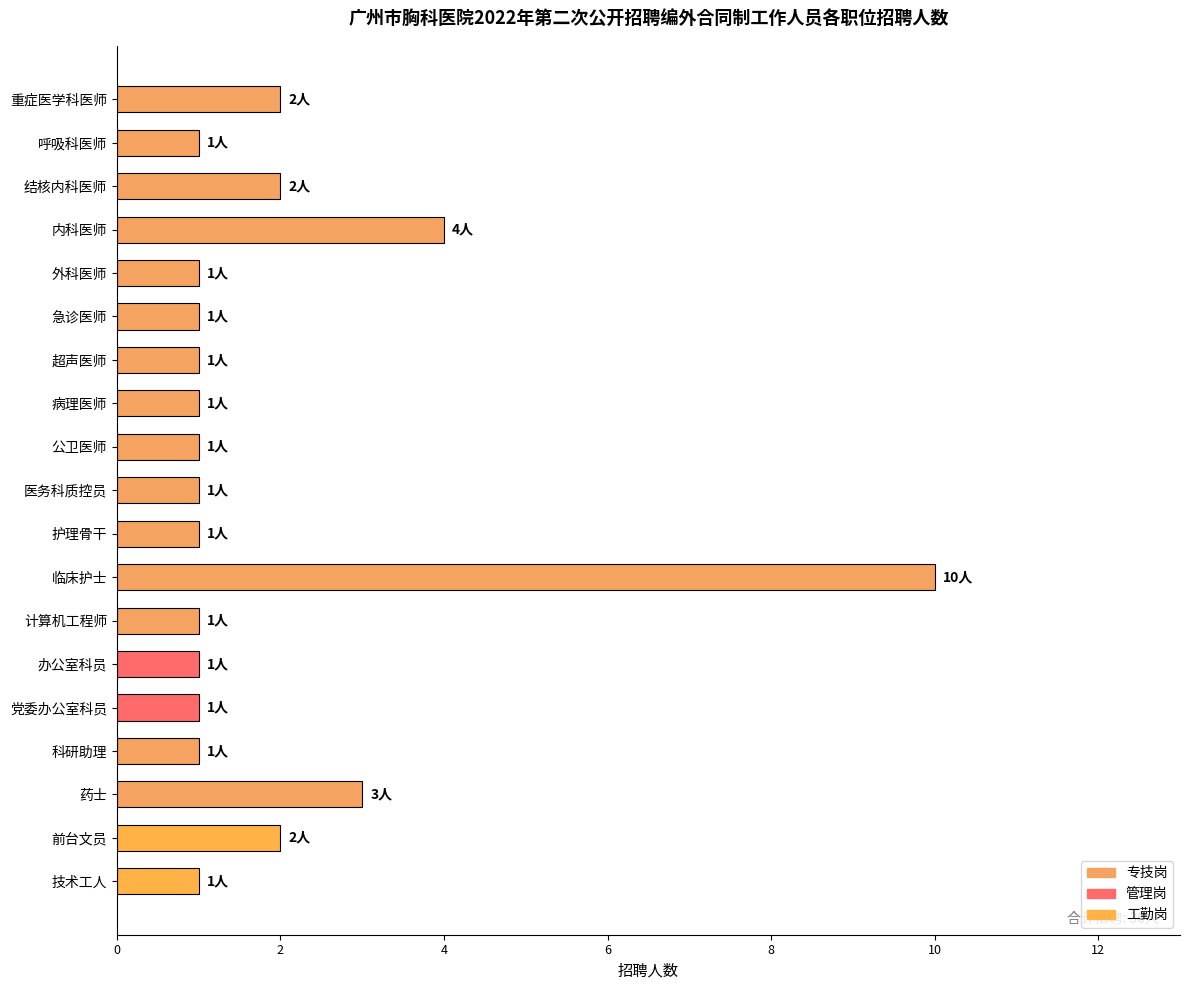

What is the ratio of the value at 技术工人 to the value at 重症医学科医师?

0.5